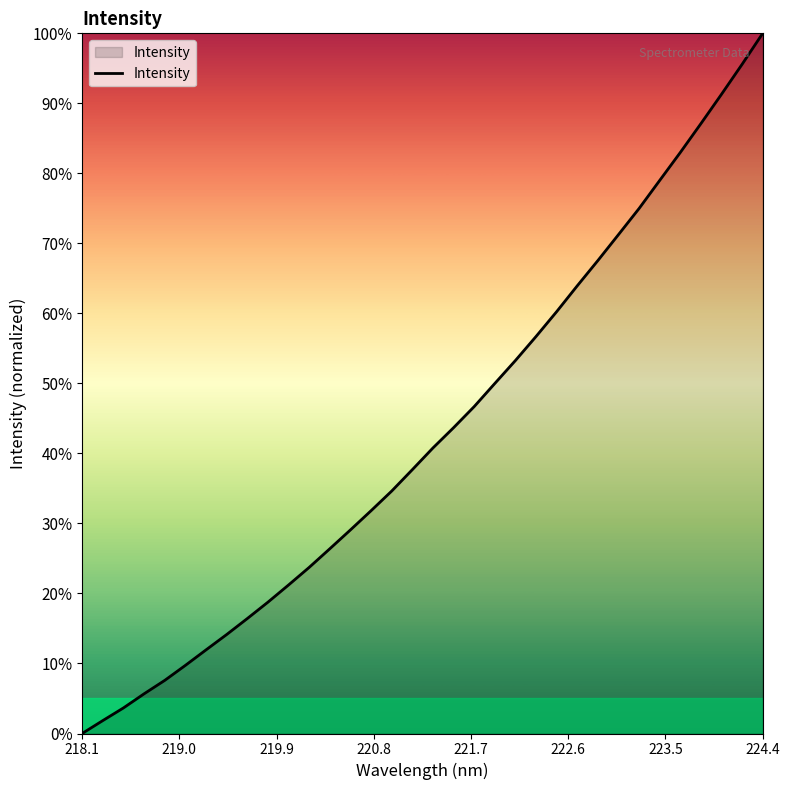

What is the difference between the maximum and minimum values?

100.0